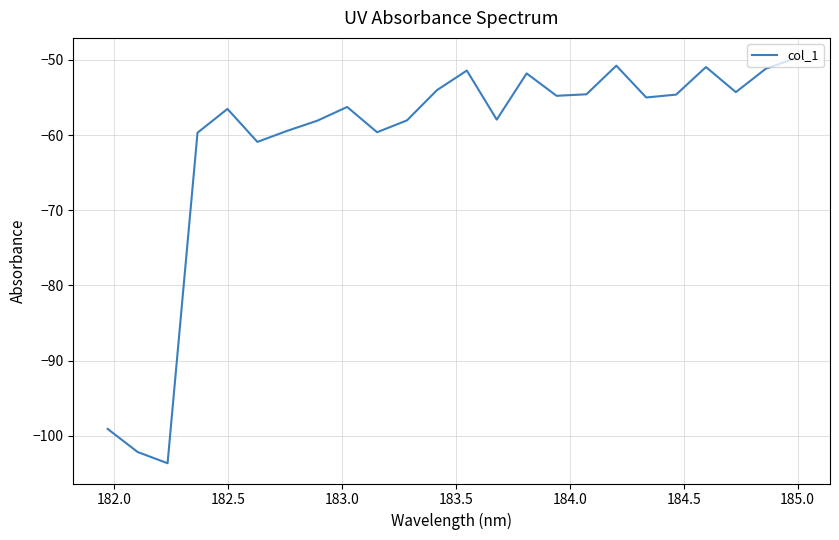

What is the difference between the maximum and minimum values?

53.9